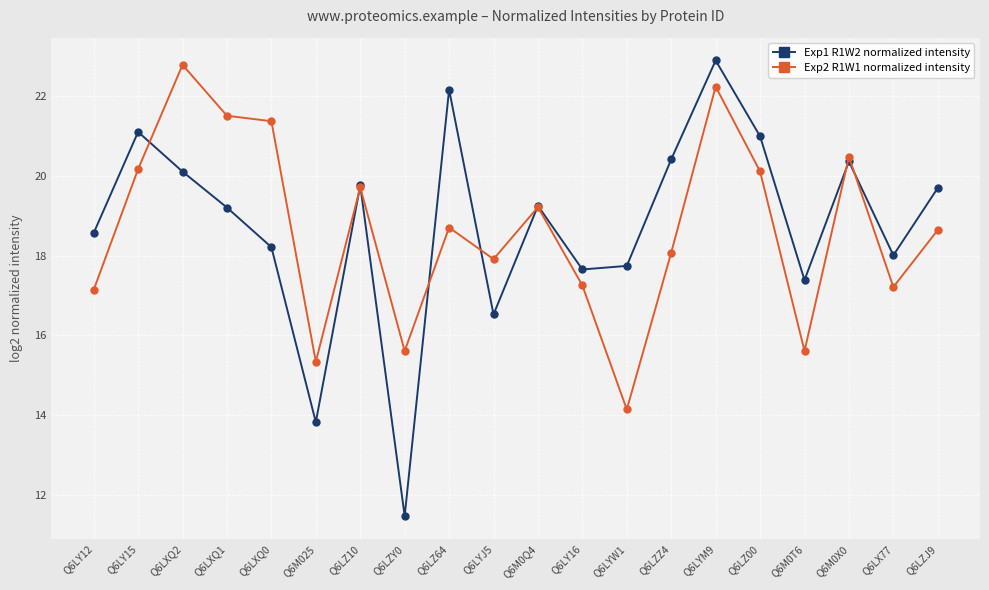

Which series has the largest total across all categories?

Exp1 R1W2 normalized intensity